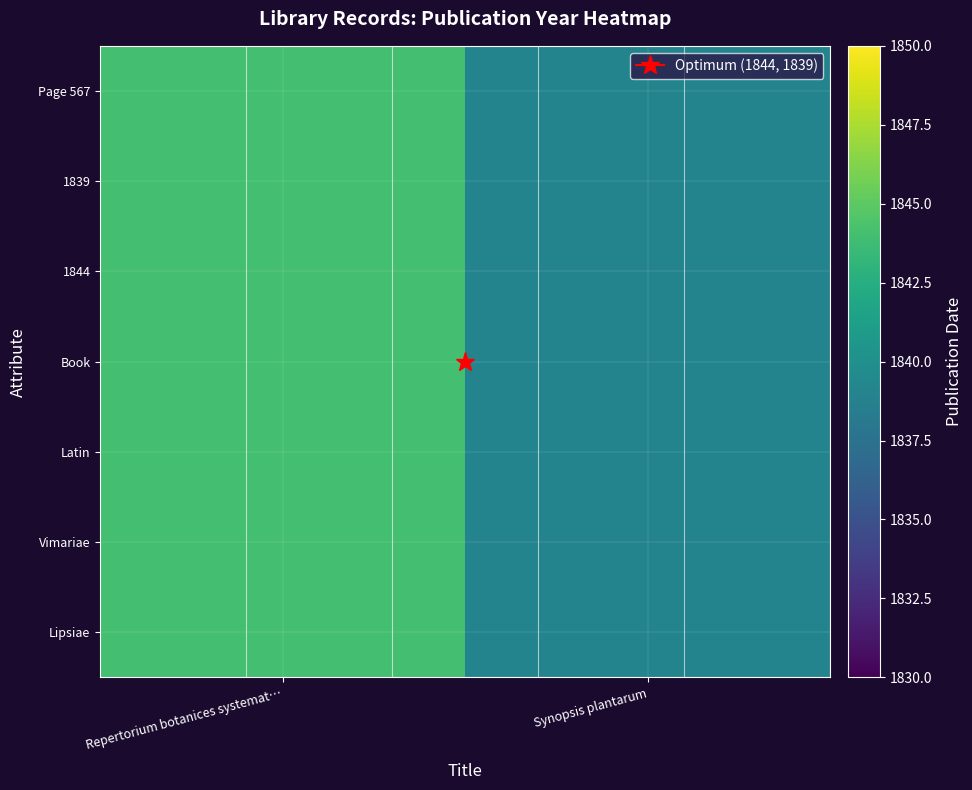

How many categories are shown in the chart?

2